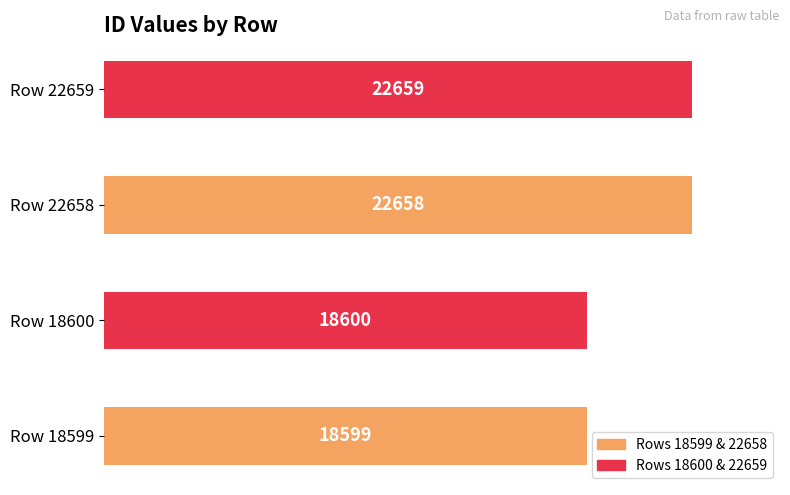

List the labels in order of value, largest first.

Row 22659, Row 22658, Row 18600, Row 18599